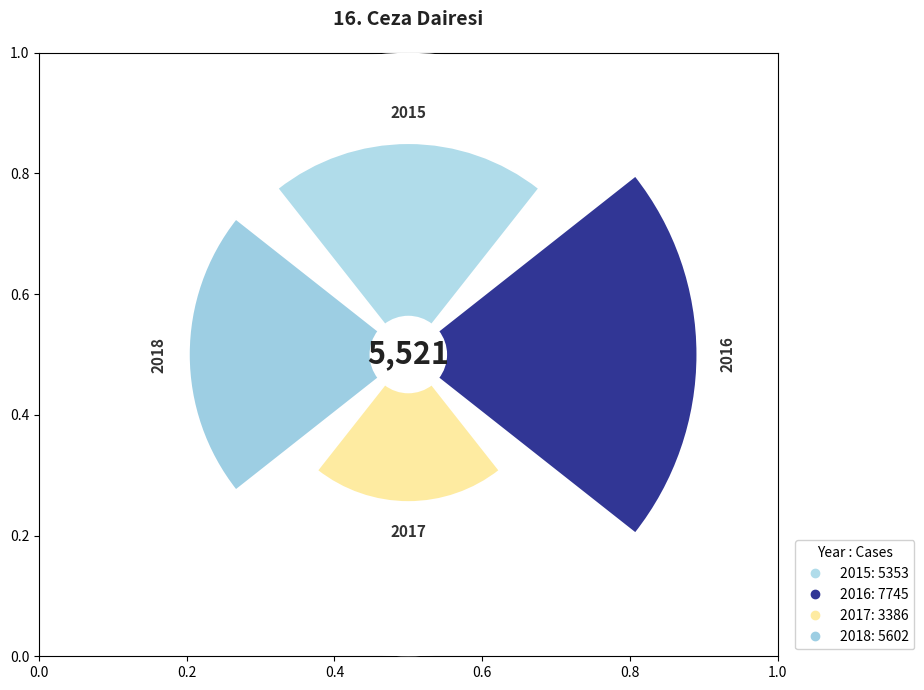

Which category has the smallest portion of the pie?

2017